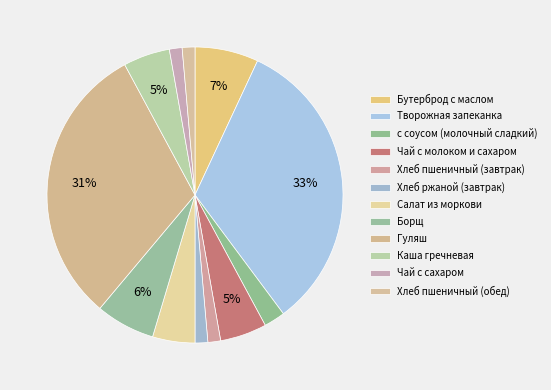

Is Хлеб пшеничный (обед) the majority of the pie?

No